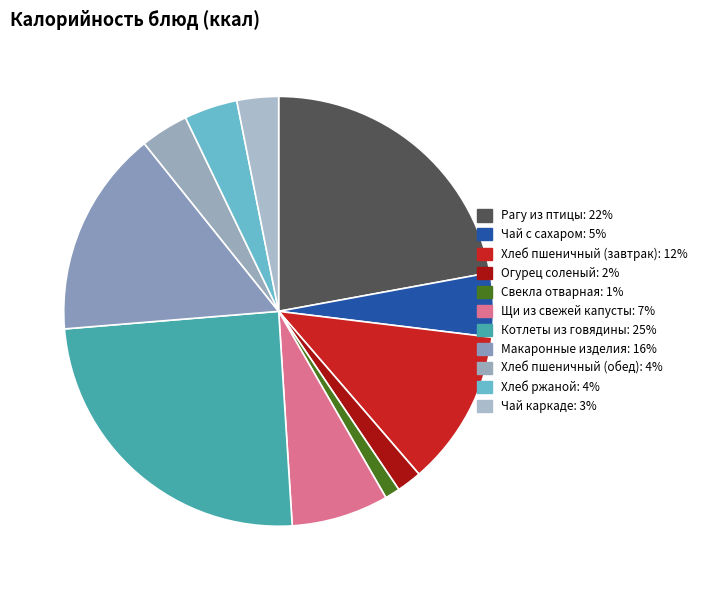

Does Чай с сахаром account for over 50% of the chart?

No